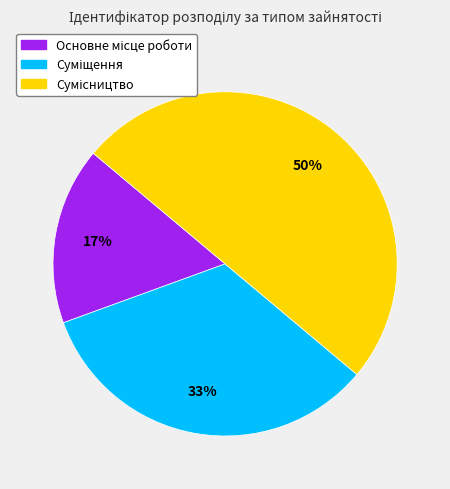

To the nearest percent, what is the difference between the largest and smallest slice percentages?

33%